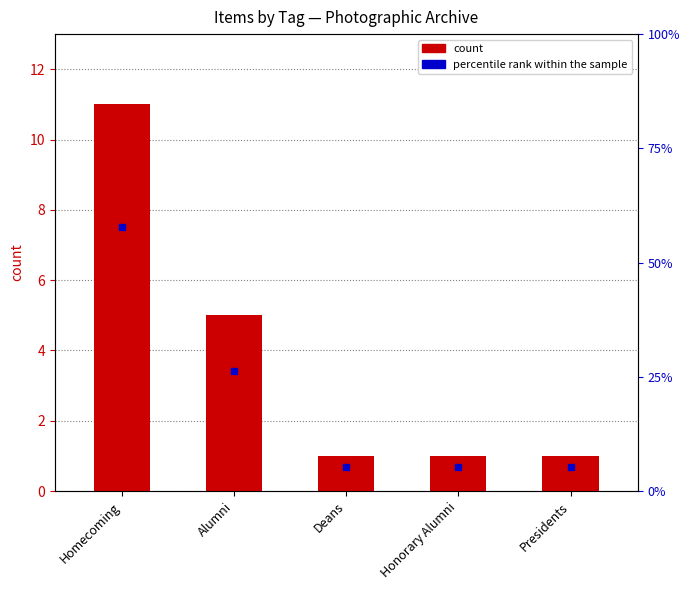

Which category has the highest value across all series?

Homecoming